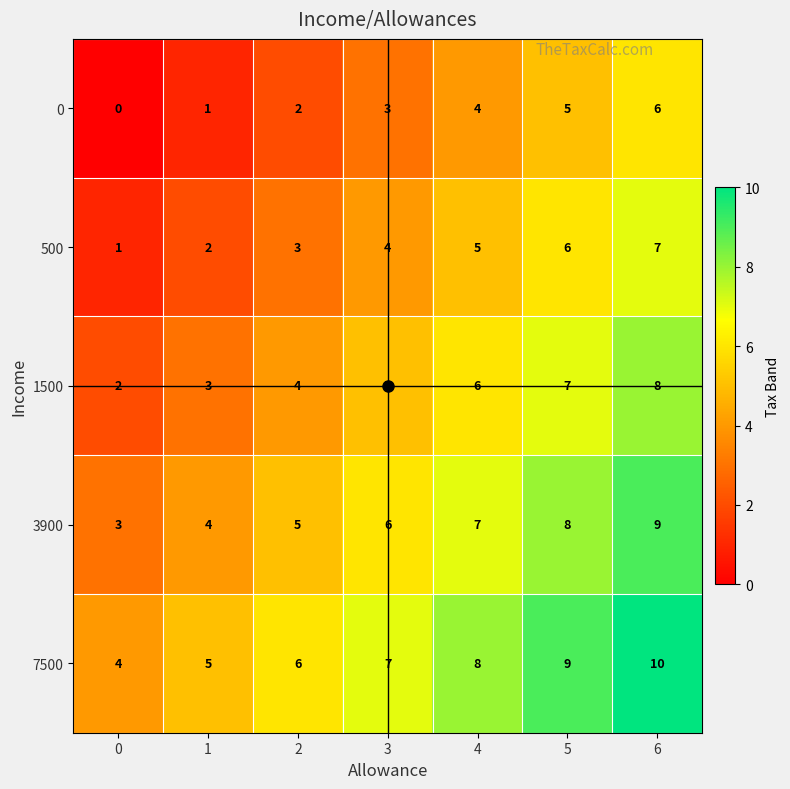

How many 1500 values are between 3 and 7?

5